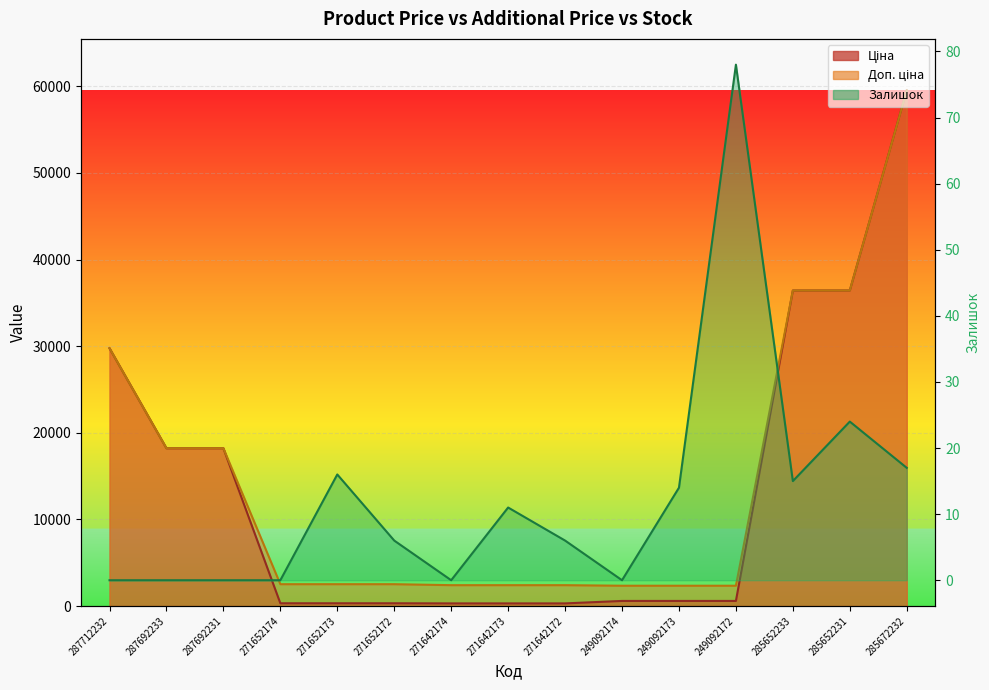

At which category is the sum across all series the highest?

285672232